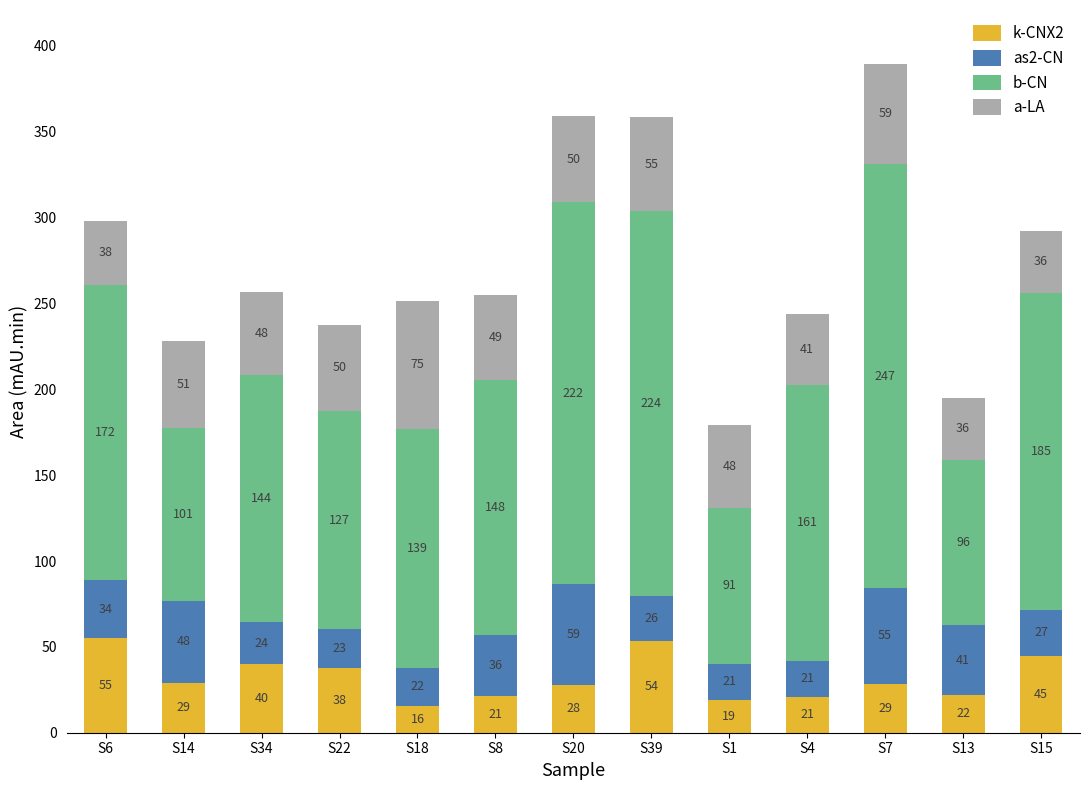

Count the number of categories in the chart.

13